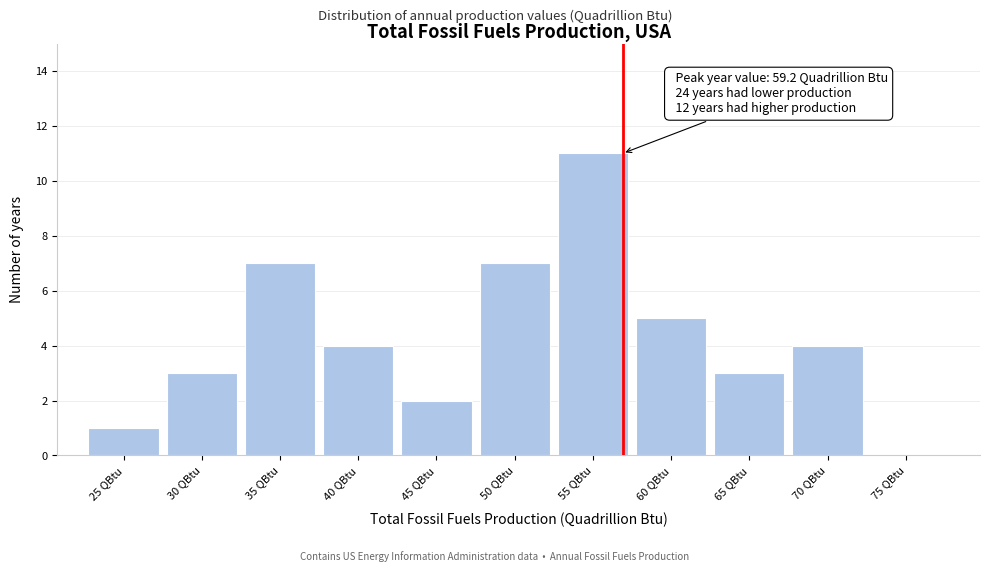

Reading left to right, list all the values displayed in this chart.

25 QBtu=1	30 QBtu=3	35 QBtu=7	40 QBtu=4	45 QBtu=2	50 QBtu=7	55 QBtu=11	60 QBtu=5	65 QBtu=3	70 QBtu=4	75 QBtu=0